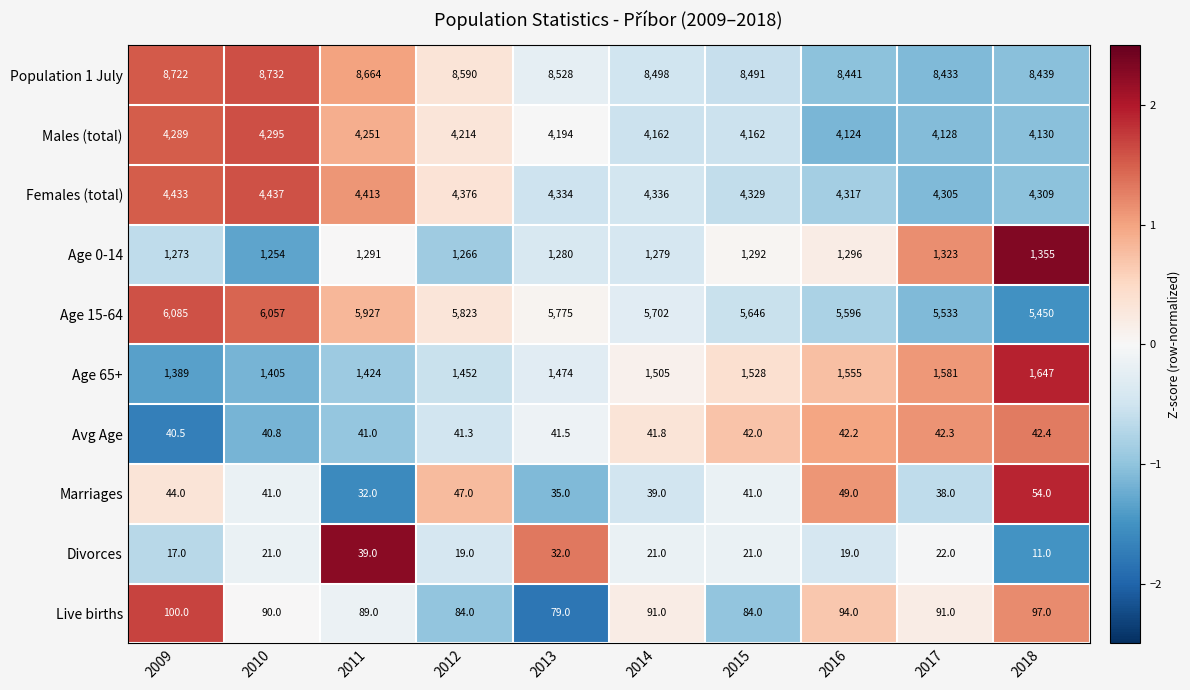

At how many categories does at least one series exceed 1066?

10